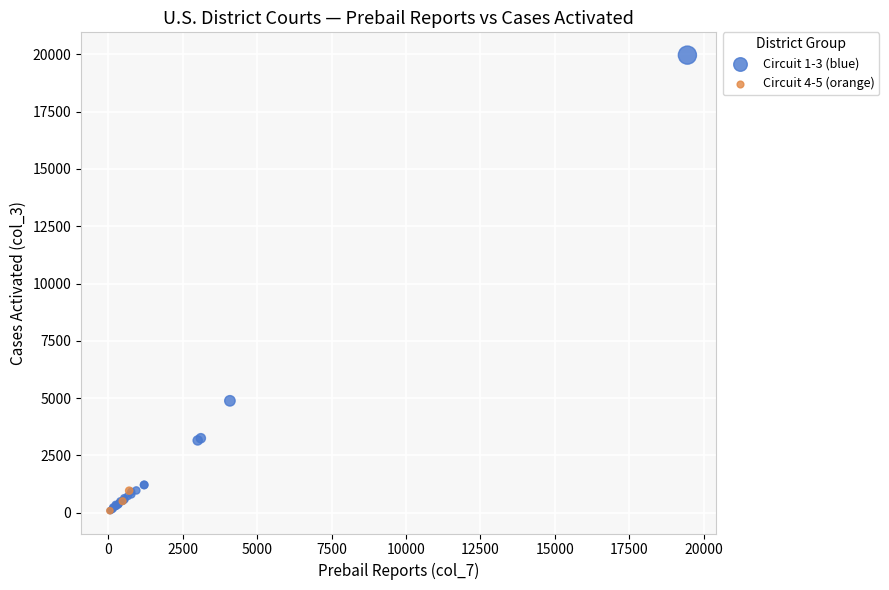

Which series has the largest Y range (max minus min)?

Circuit 1-3 (blue)